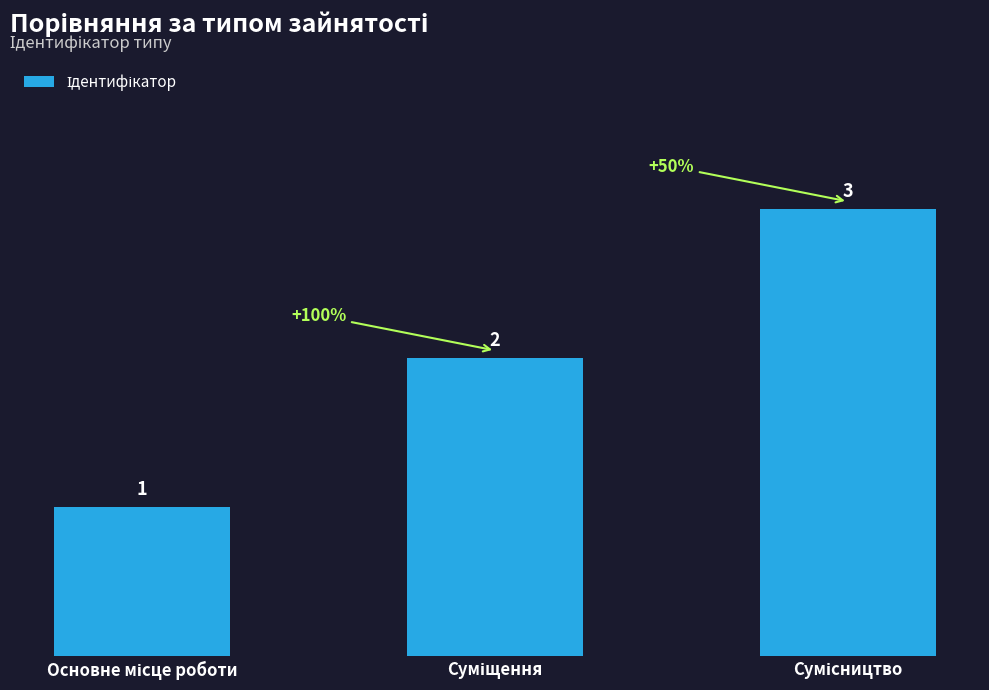

How many distinct data groups are displayed?

1